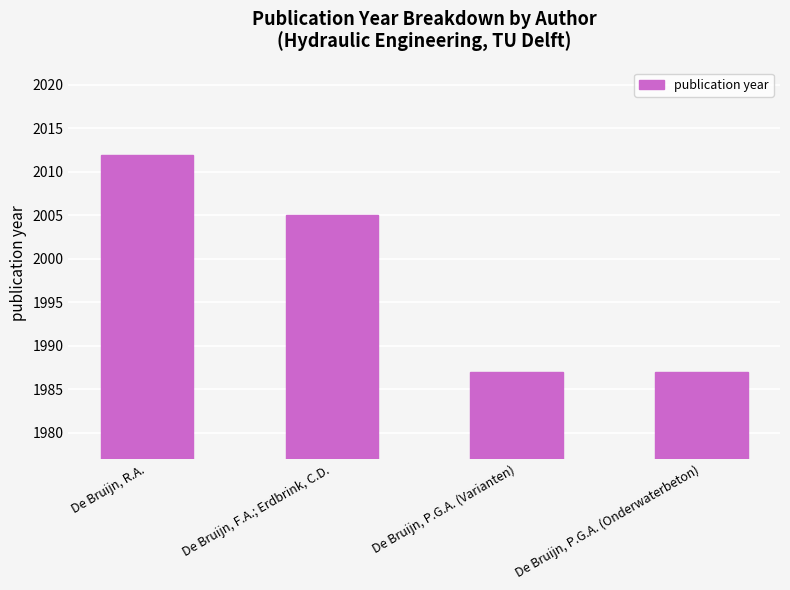

Approximately how many times larger is the value at De Bruijn, F.A.; Erdbrink, C.D. compared to De Bruijn, P.G.A. (Onderwaterbeton)?

1.0